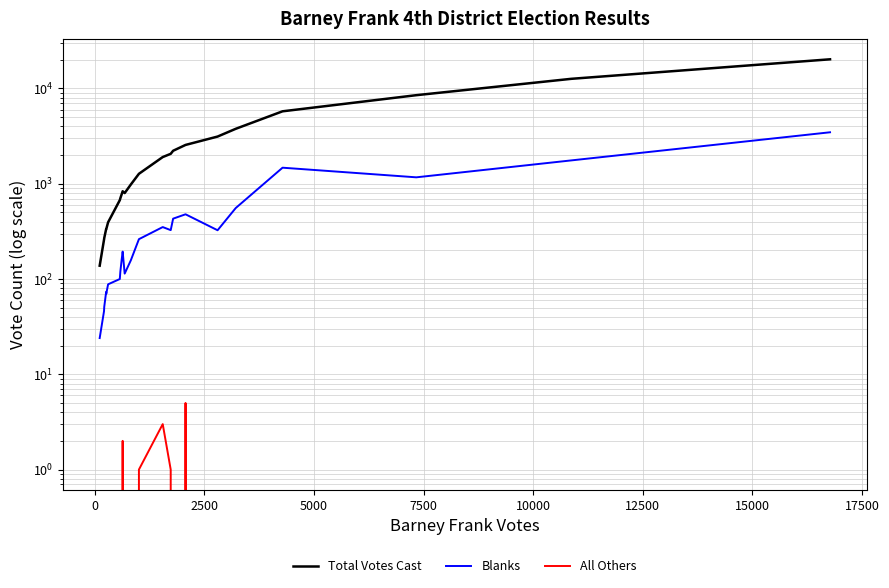

Count the number of categories in the chart.

23